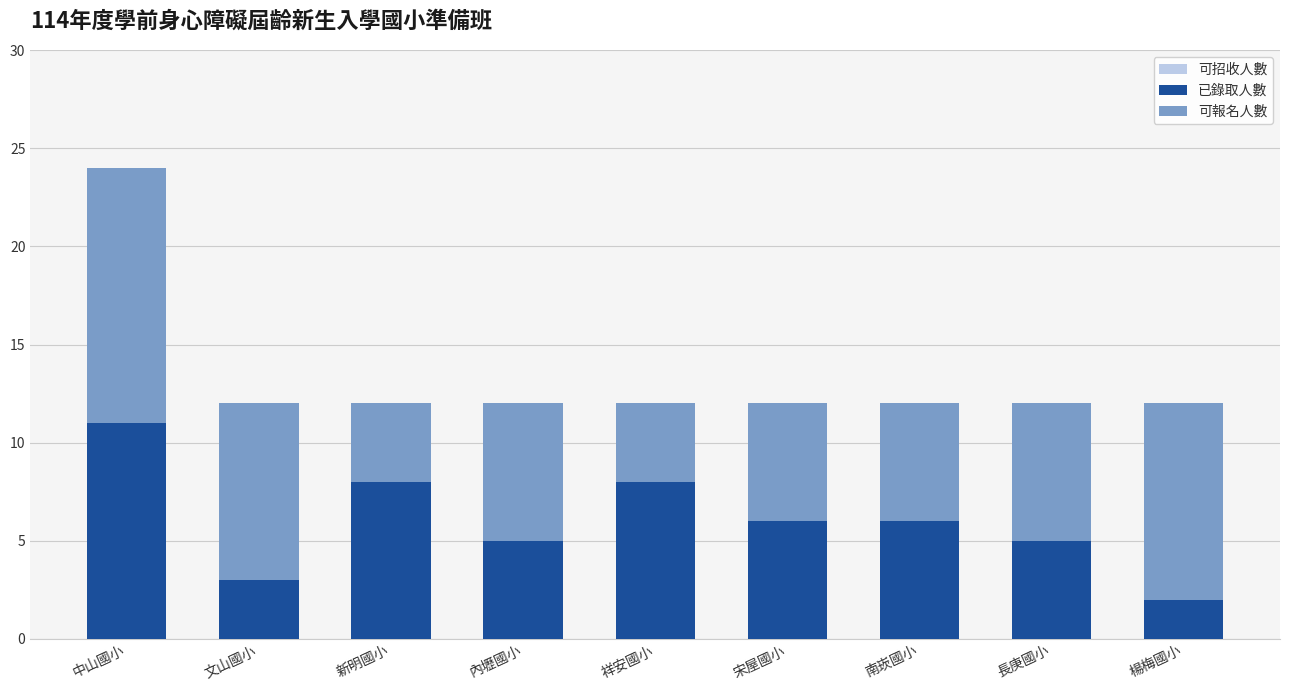

Reading left to right, transcribe all the data shown in this chart.

可招收人數: 24	12	12	12	12	12	12	12	12
已錄取人數: 11	3	8	5	8	6	6	5	2
可報名人數: 13	9	4	7	4	6	6	7	10